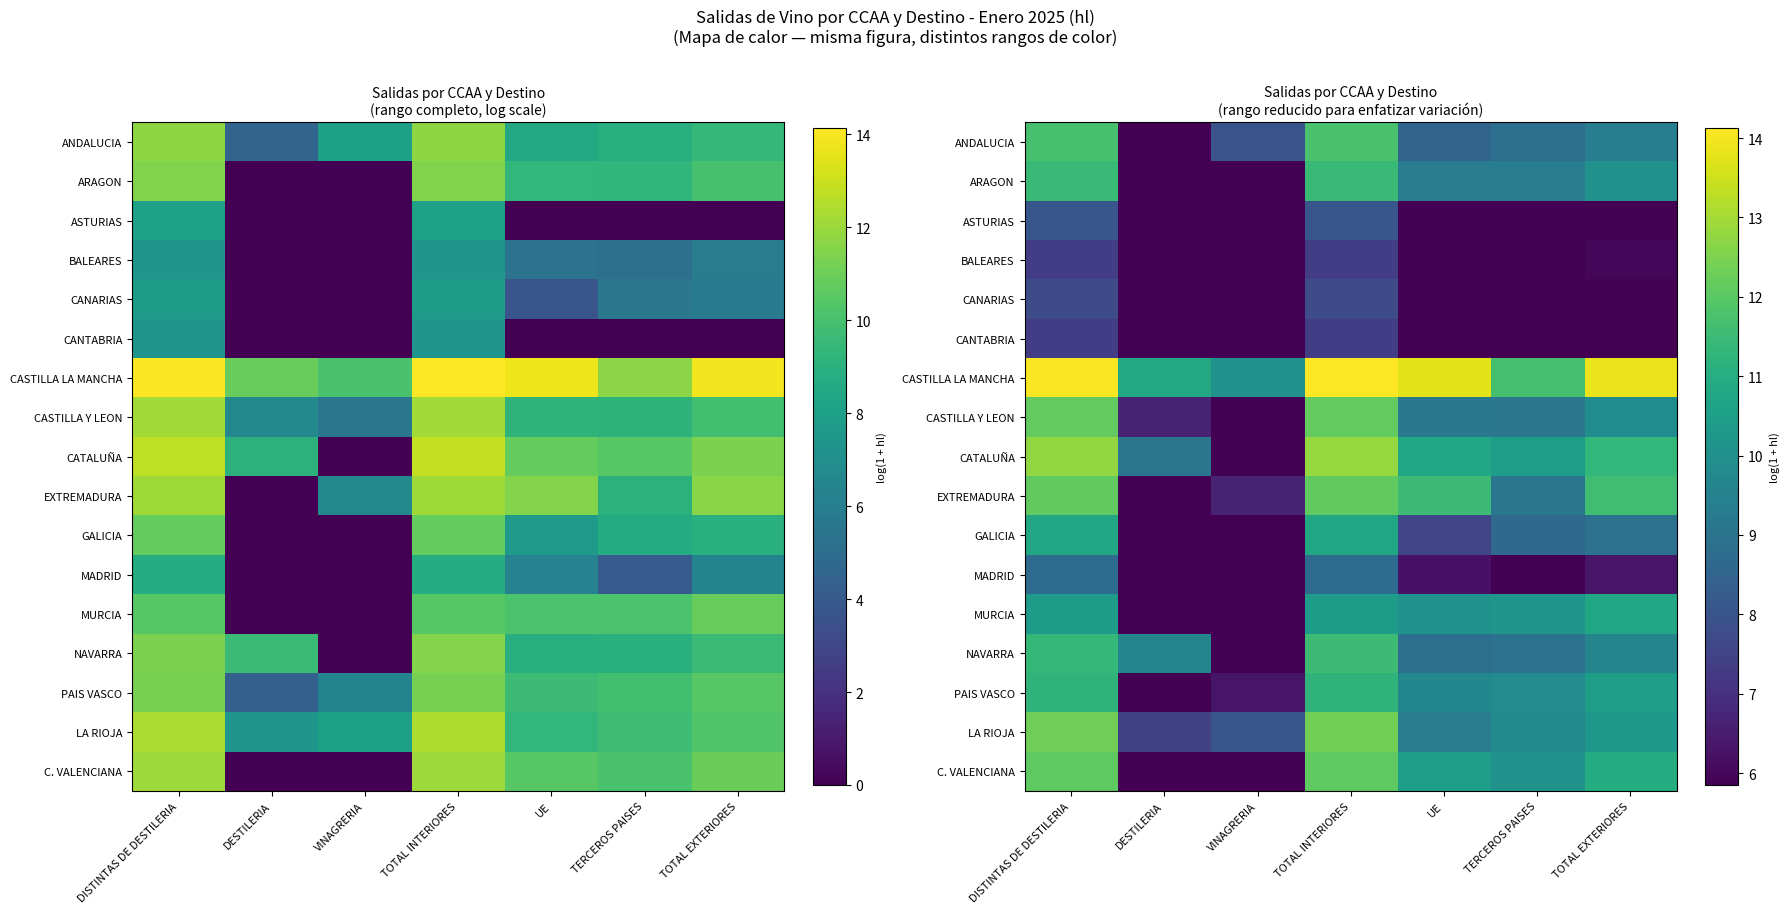

What is the total value across all series at TOTAL EXTERIORES?

145.3